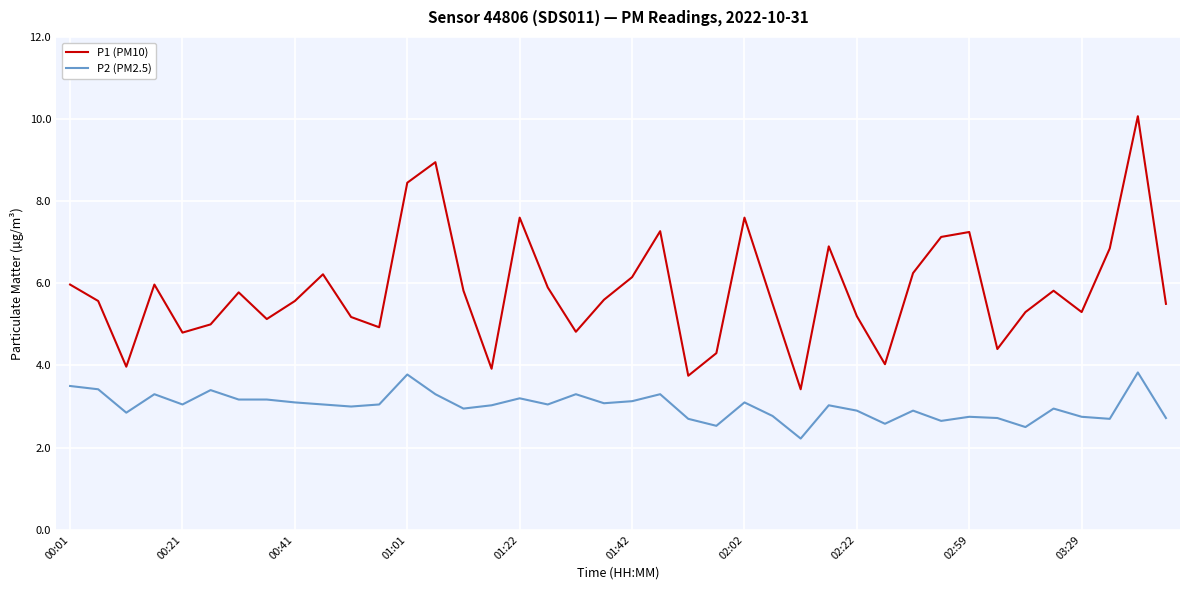

True or false: P2 (PM2.5) and P1 (PM10) intersect in this chart.

False